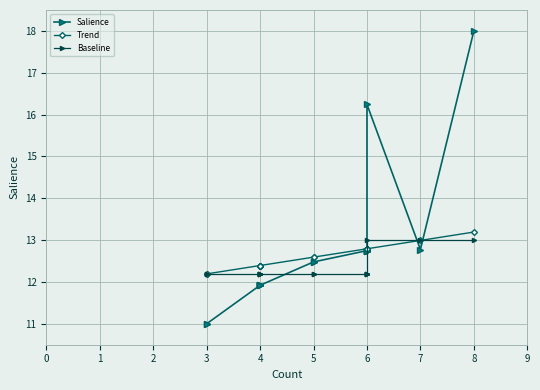

What is the greatest value displayed?

18.0